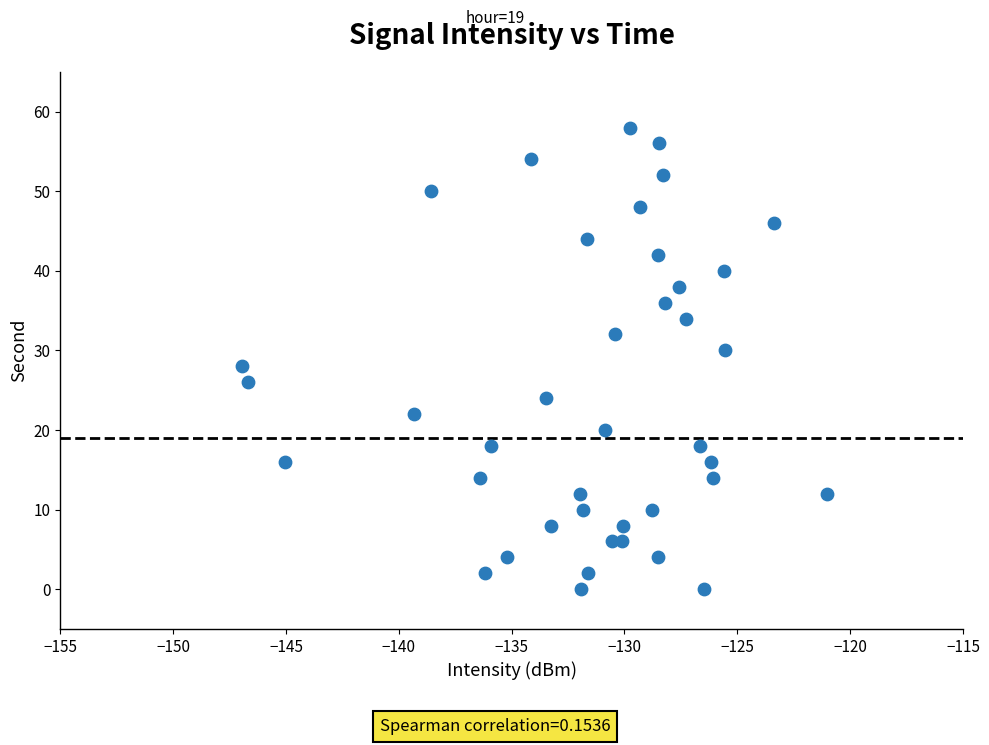

What is the range of Y values (max minus min)?

58